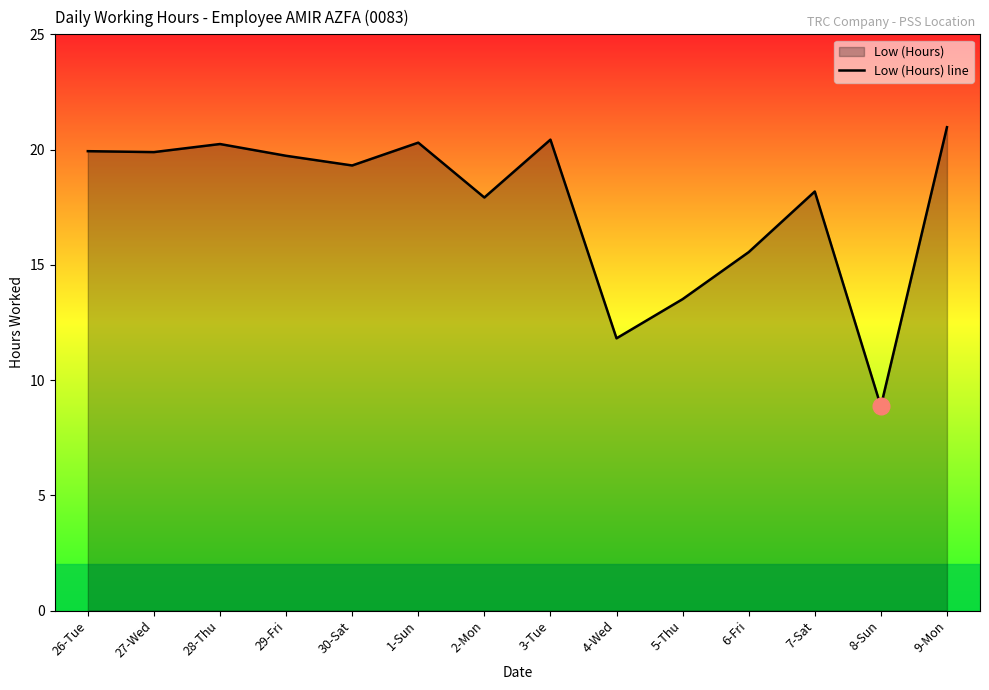

How many lines are shown in the chart?

1